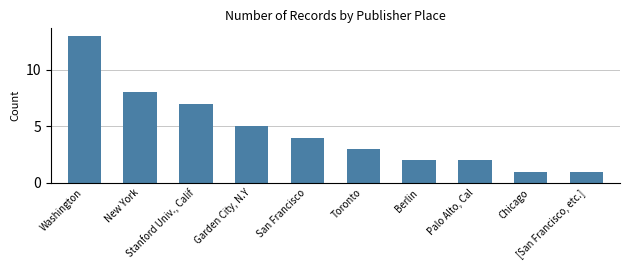

What is the ratio of the value at Toronto to the value at Washington?

0.2